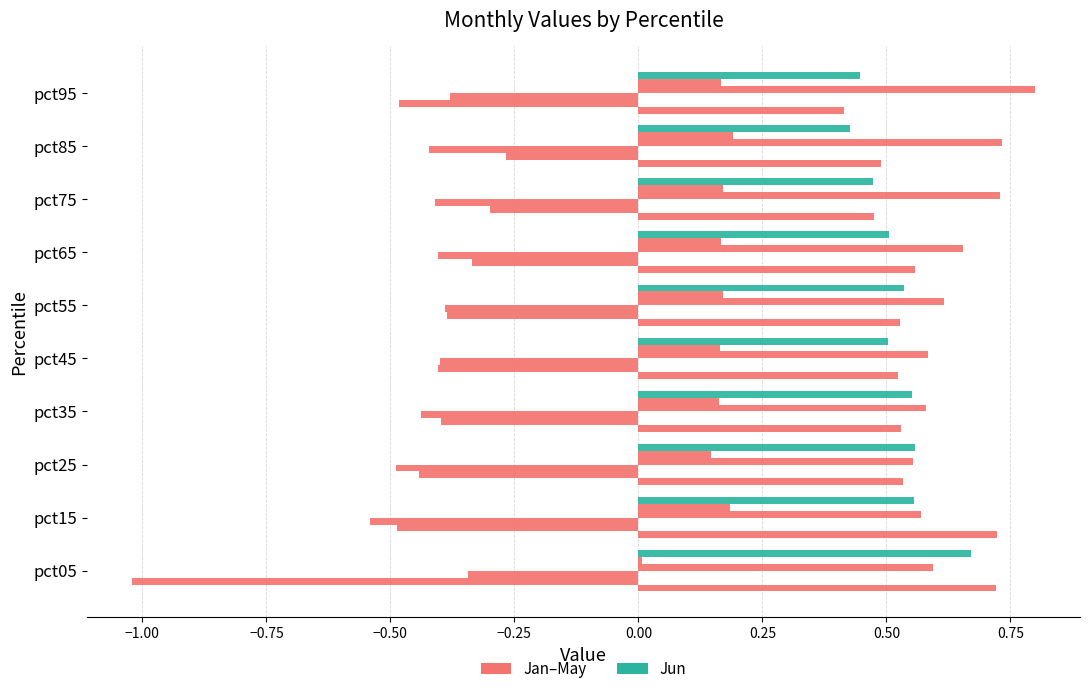

How many data points does each series have?

10